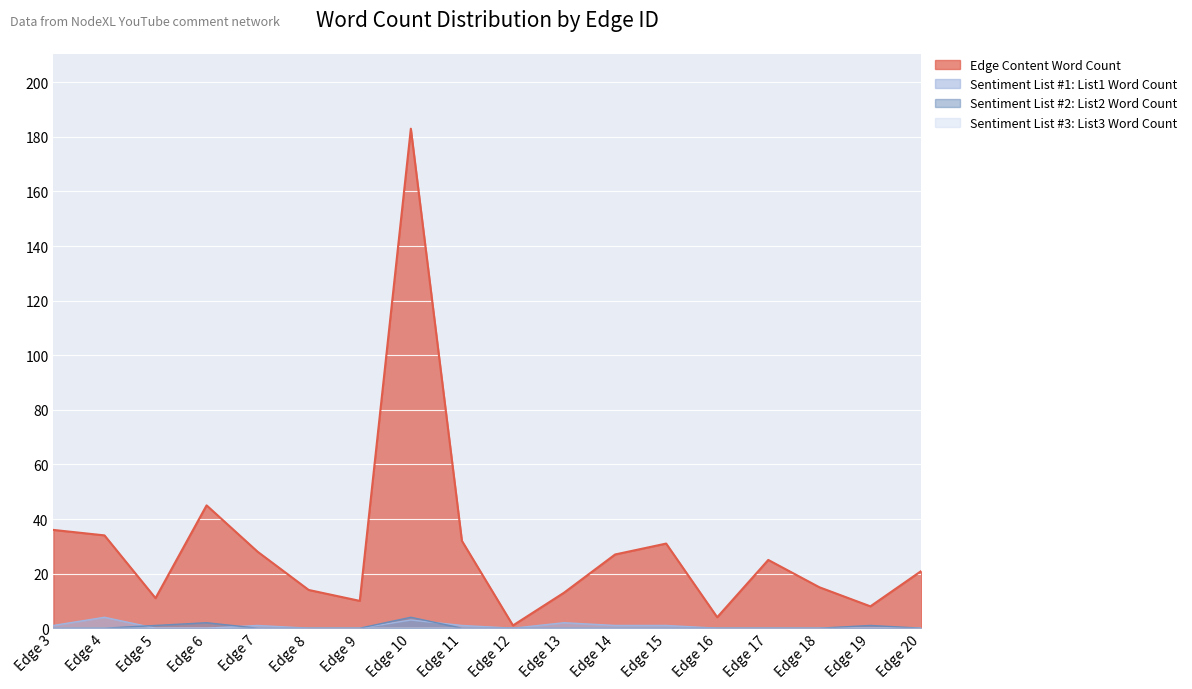

What is the difference between the maximum and minimum values in the Edge Content Word Count series?

182